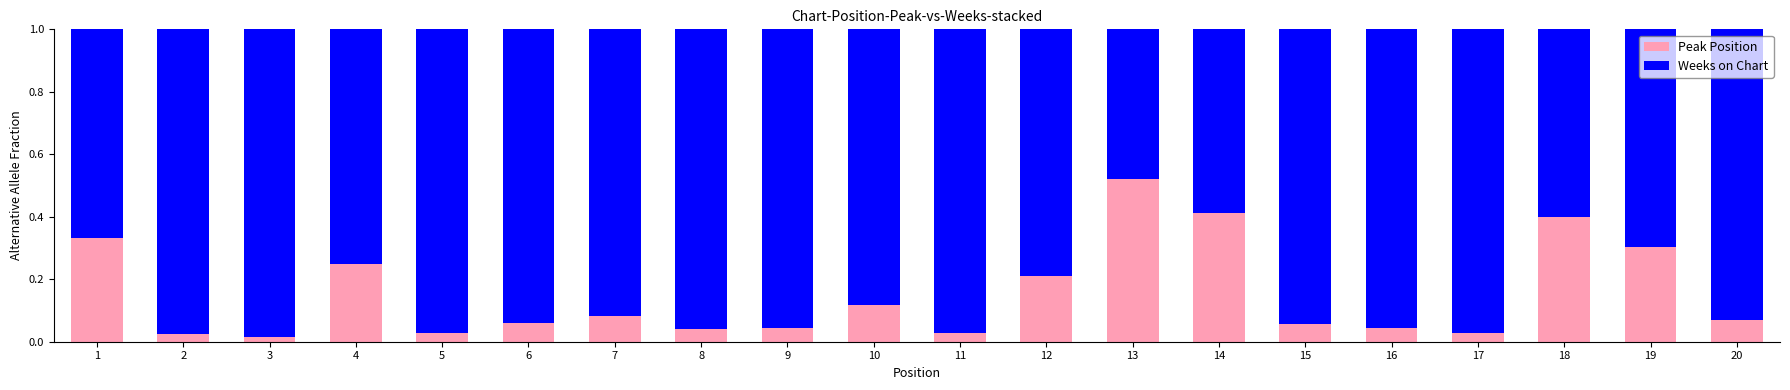

True or false: Peak Position has a value of 0.2 at 10.

False